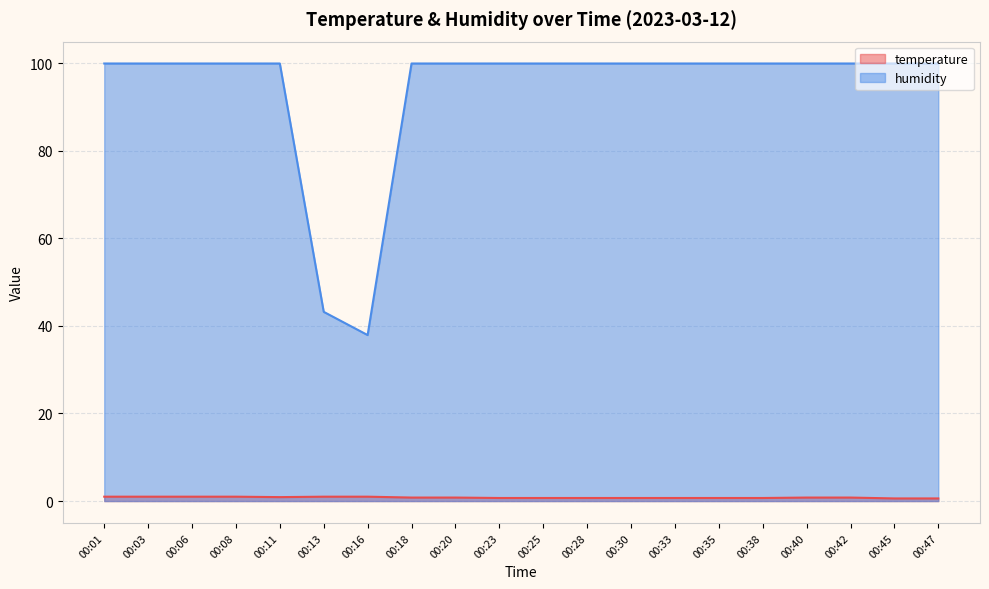

What is the difference between the maximum and minimum values in the temperature series?

0.4